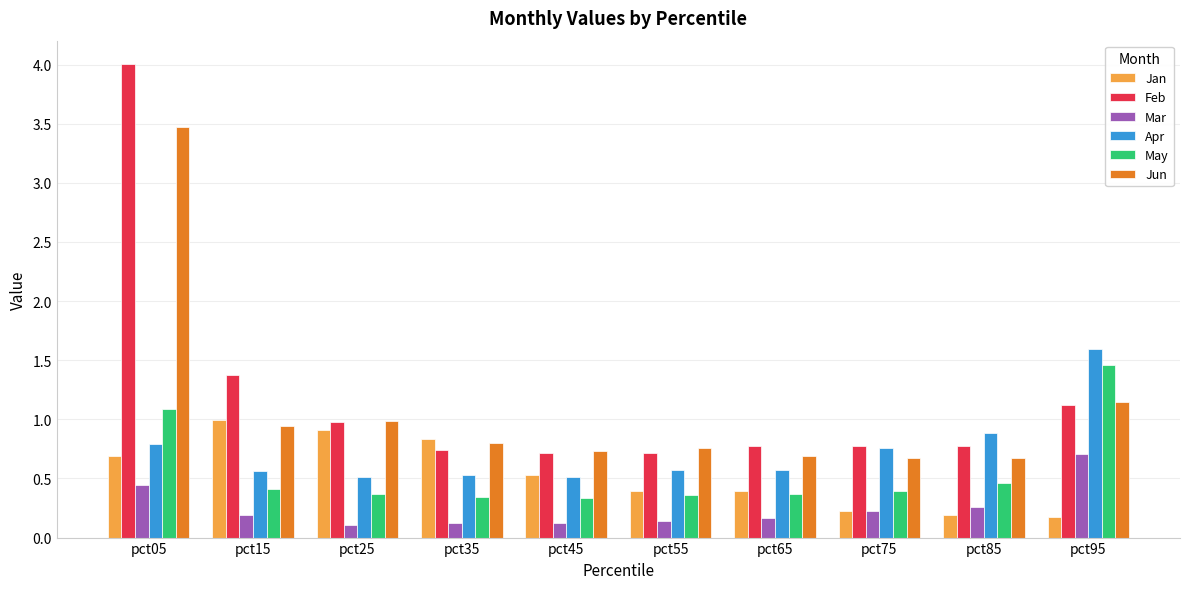

What are all the series names shown in the legend?

Jan, Feb, Mar, Apr, May, Jun